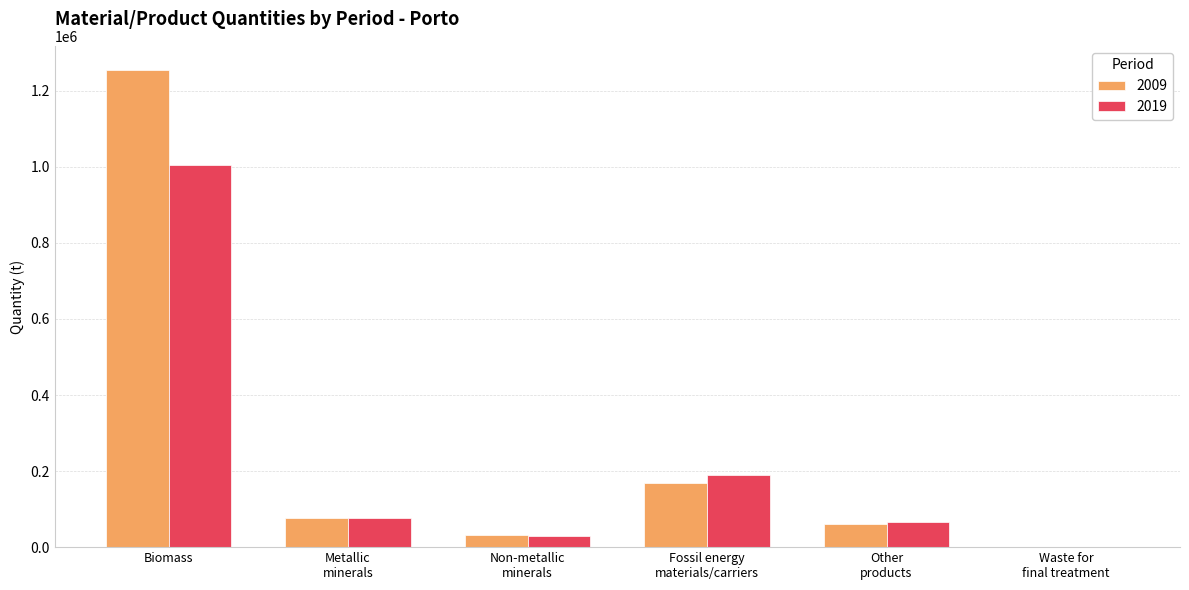

Does the chart contain stacked bars?

No